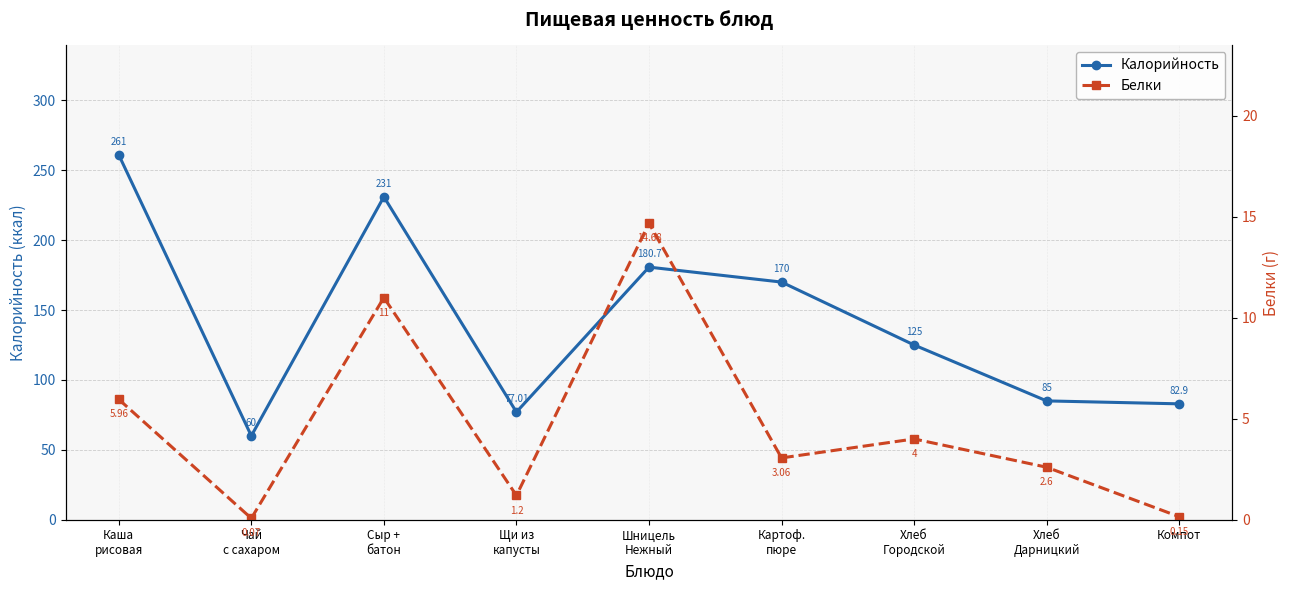

True or false: Белки and Калорийность cross at least once.

False